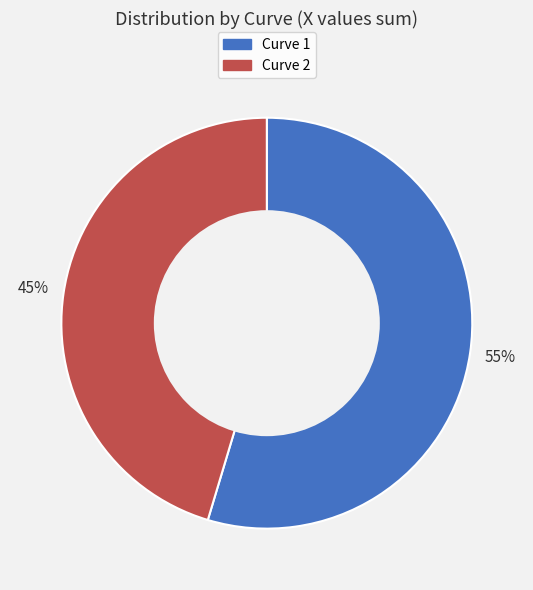

How many slices are in this pie chart?

2